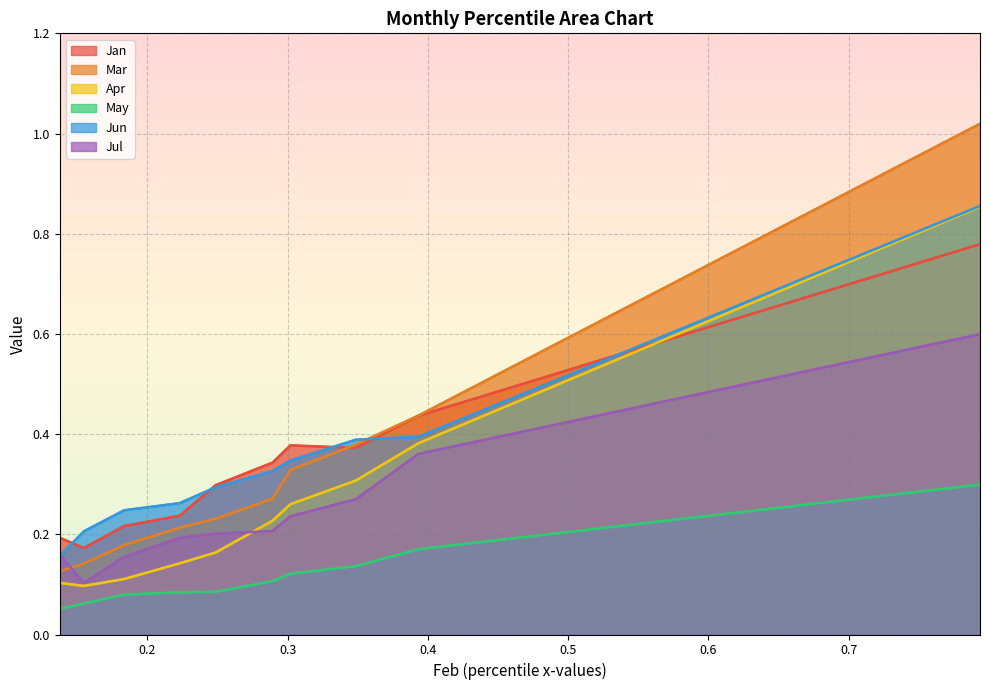

What is the difference between the maximum and minimum values in the Mar series?

0.9